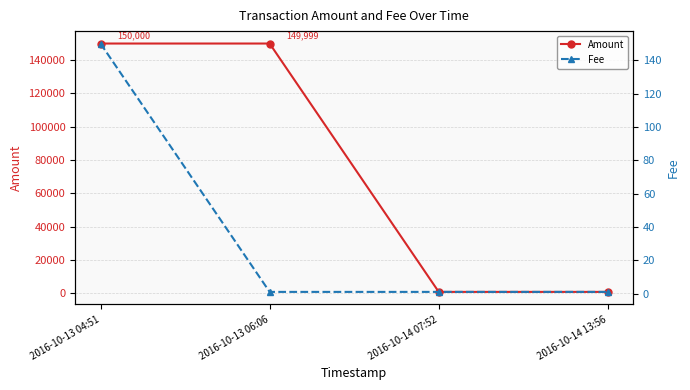

Count the Fee values in the range 1 to 150.

4